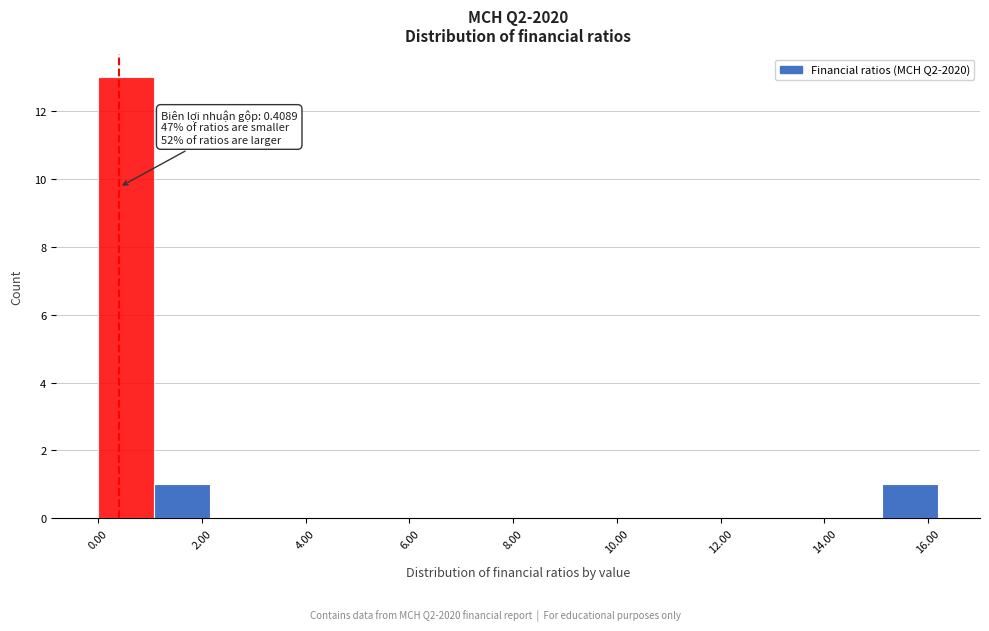

Which range on the x-axis has the tallest bar?

0.0 to 1.0